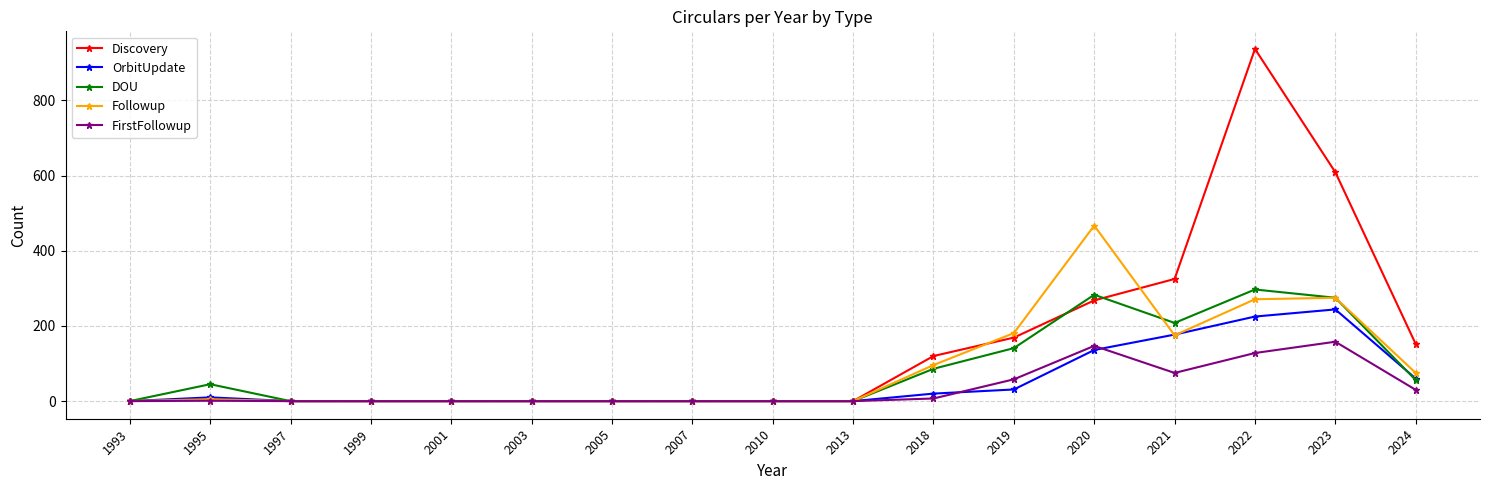

Which series has the largest total across all categories?

Discovery